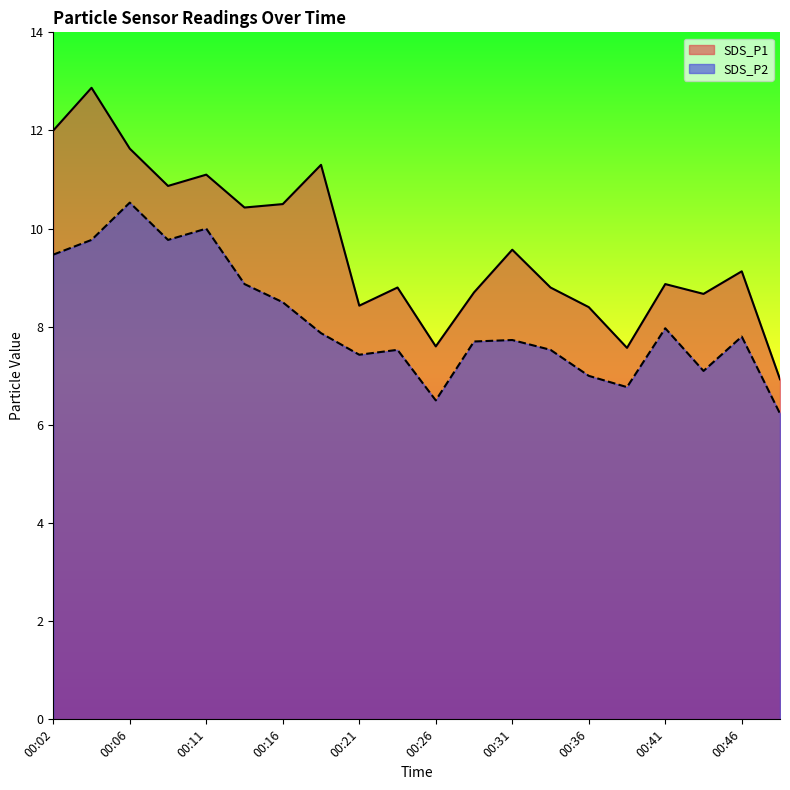

Which series has the largest total across all categories?

SDS_P1